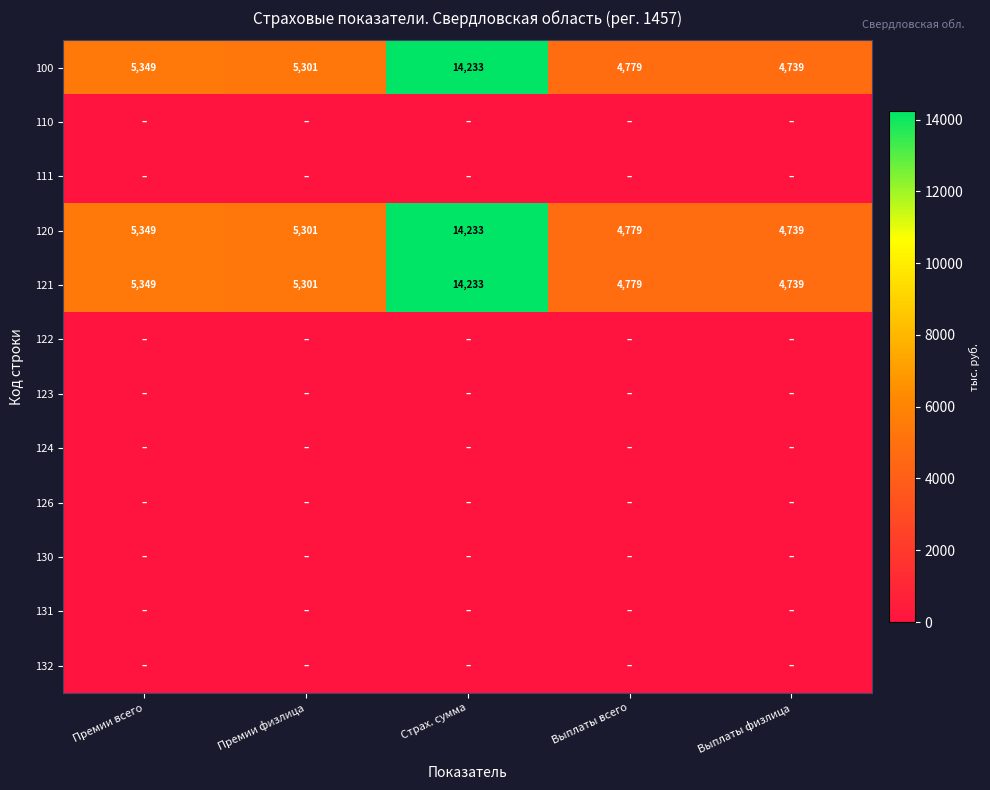

How many distinct data groups are displayed?

12